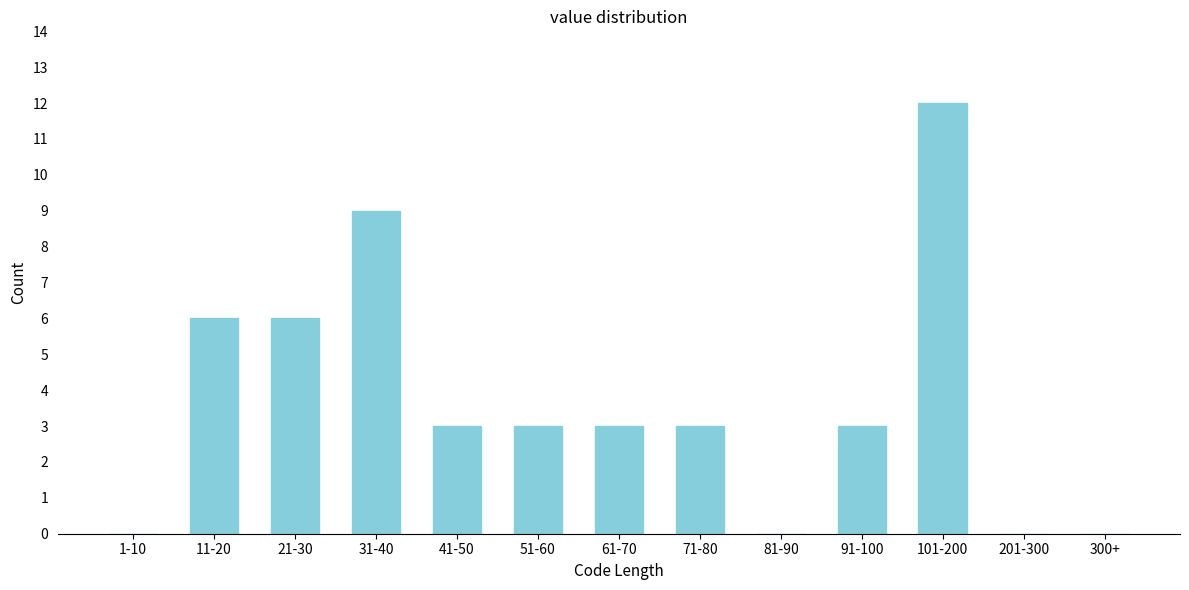

Reading right to left, what are all the values shown in this chart?

300+=0	201-300=0	101-200=12	91-100=3	81-90=0	71-80=3	61-70=3	51-60=3	41-50=3	31-40=9	21-30=6	11-20=6	1-10=0